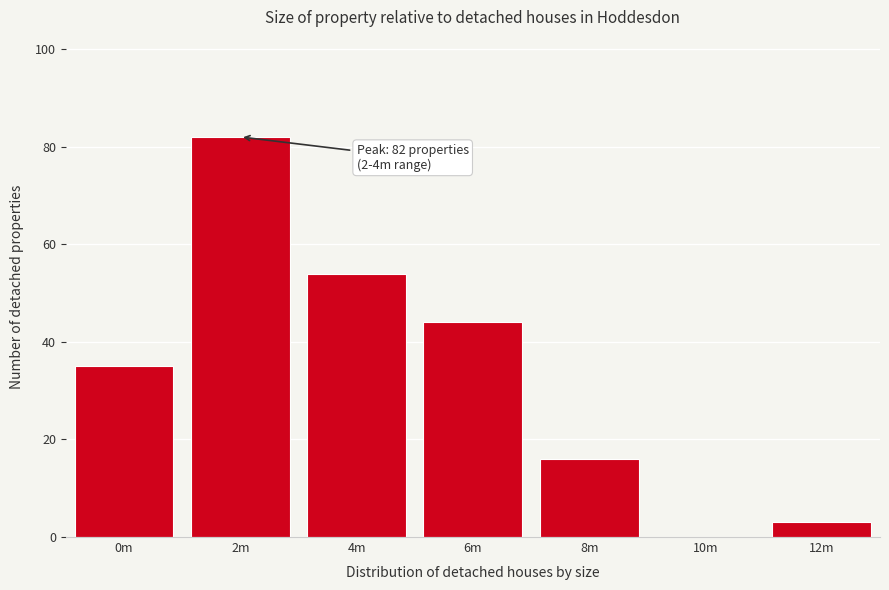

Reading left to right, list all the values displayed in this chart.

0m=35	2m=82	4m=54	6m=44	8m=16	10m=0	12m=3